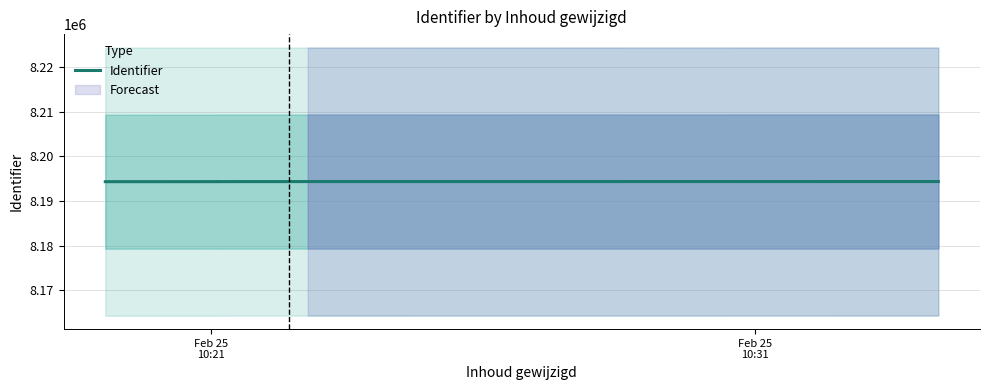

How many values are between 8194315 and 8194334?

5